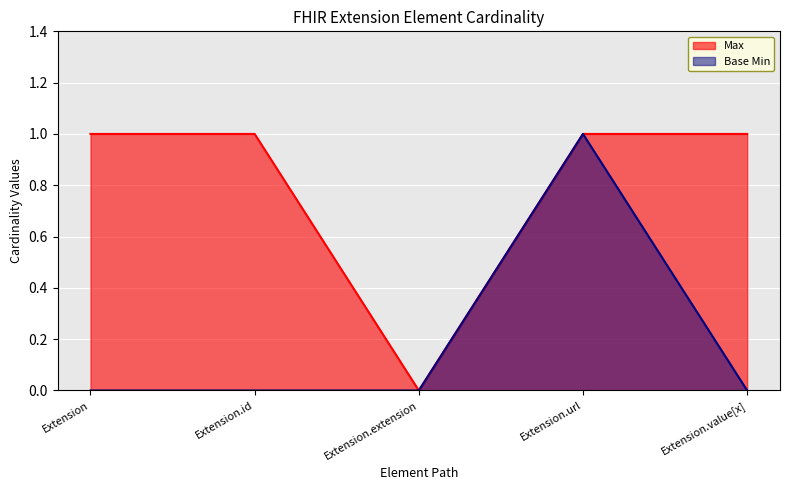

The Max series shows 1 at Extension.id. True or false?

True